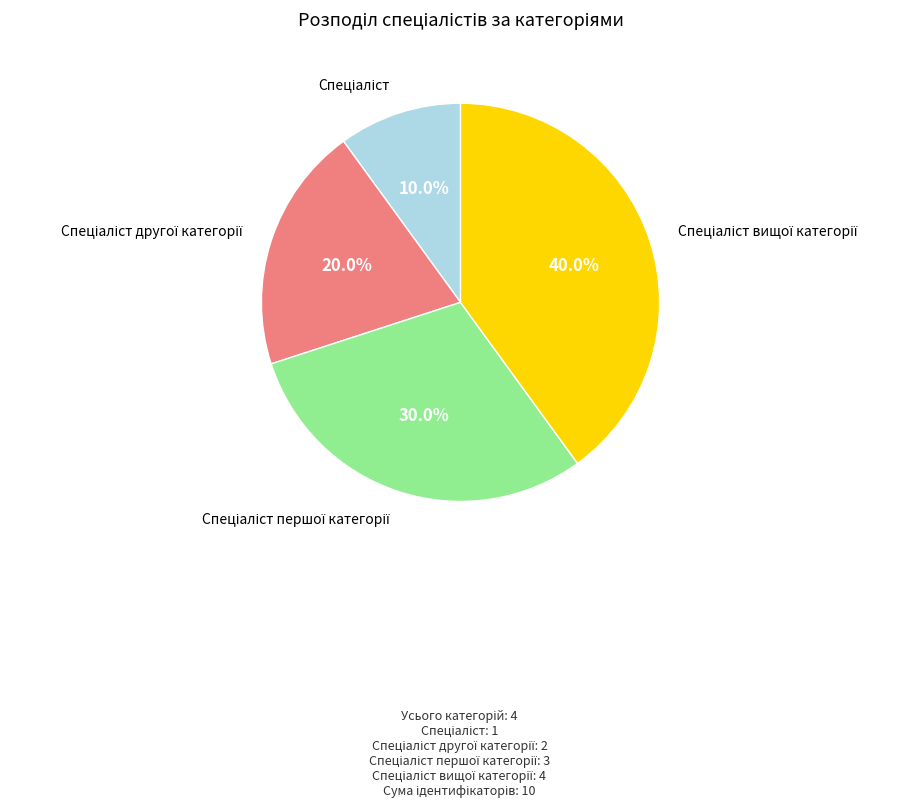

Does any single category account for the majority?

No